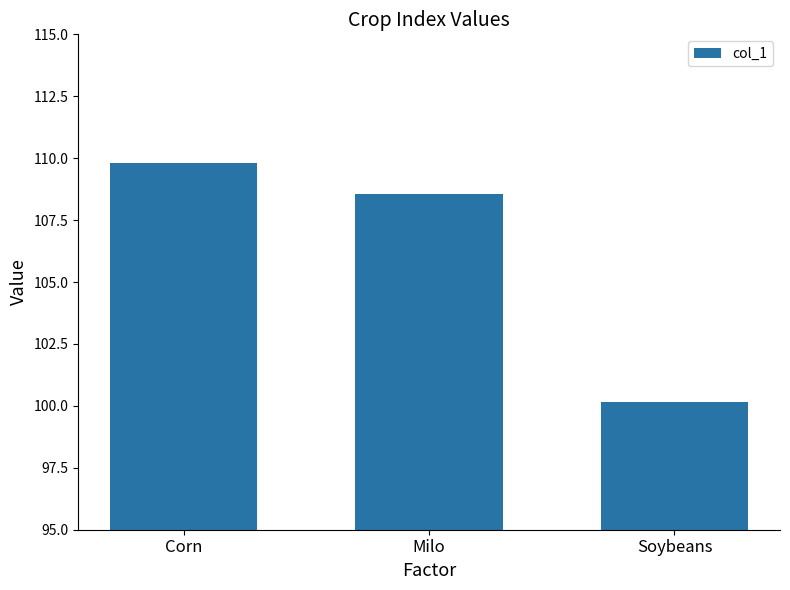

Reading right to left, list all the values displayed in this chart.

100.1	108.5	109.8